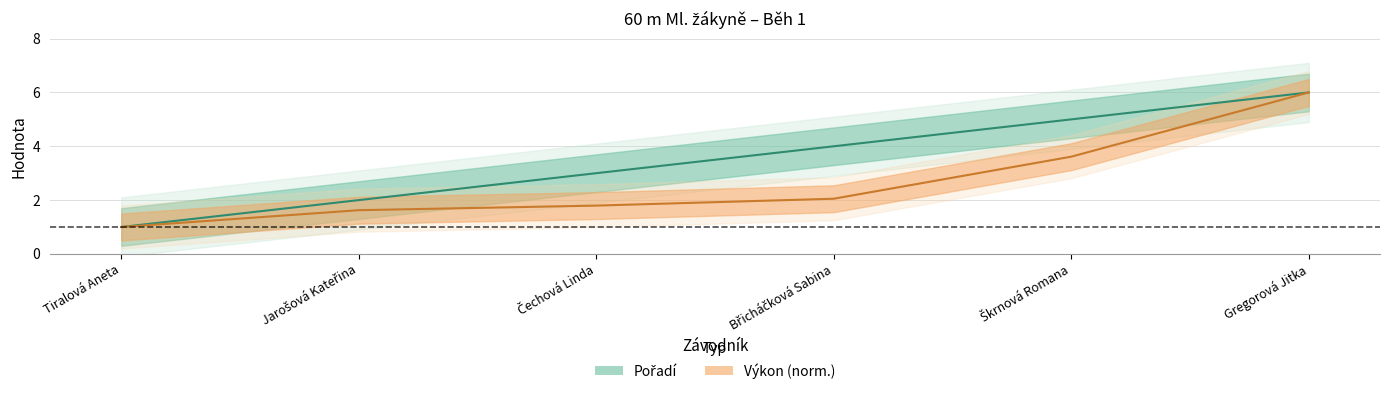

Which category has the highest value in the Pořadí series?

Gregorová Jitka